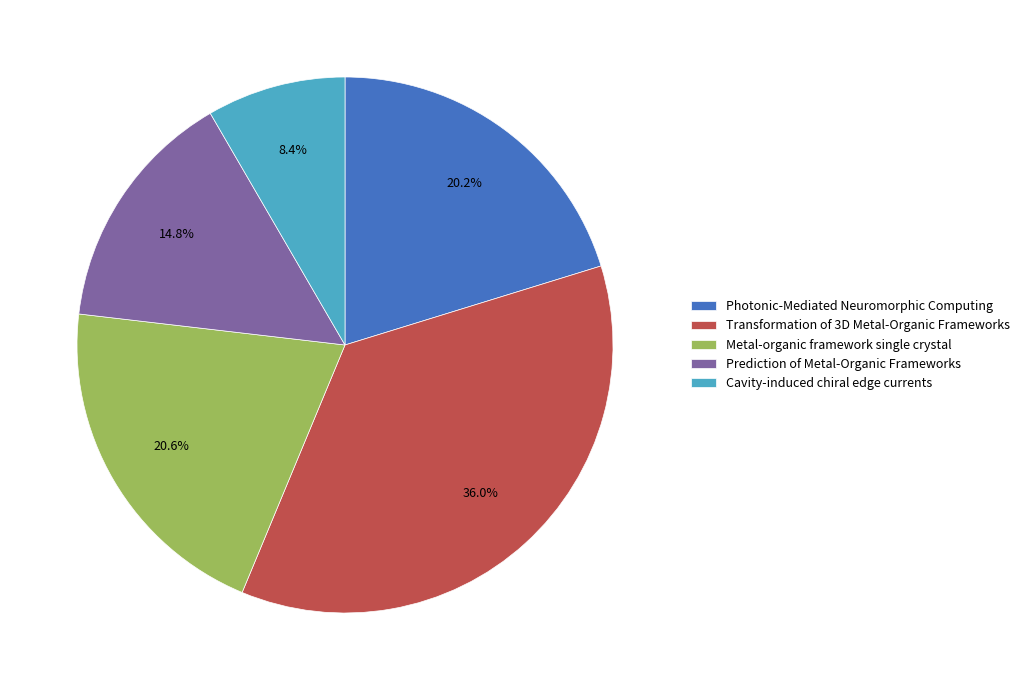

Is it true that Prediction of Metal-Organic Frameworks is 15% of the pie?

True